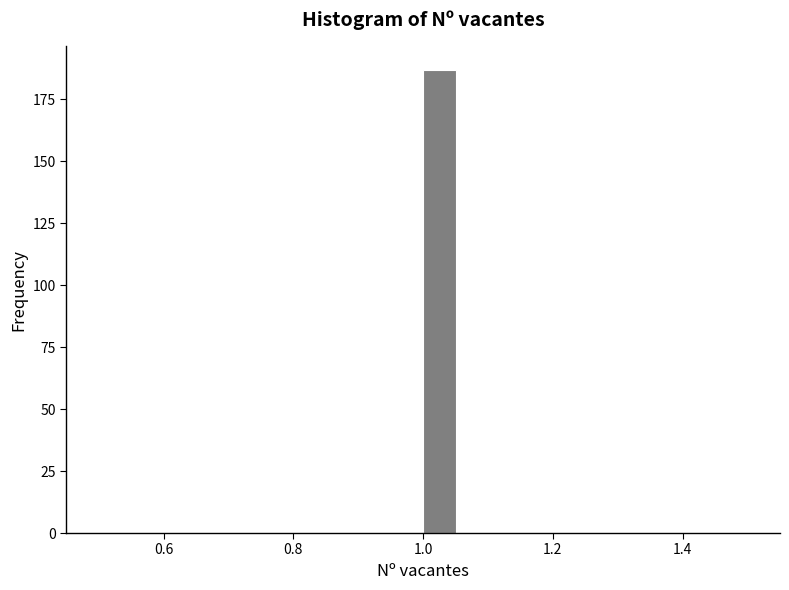

Read against the x-axis, roughly where is the centre of the tallest bar?

1.02